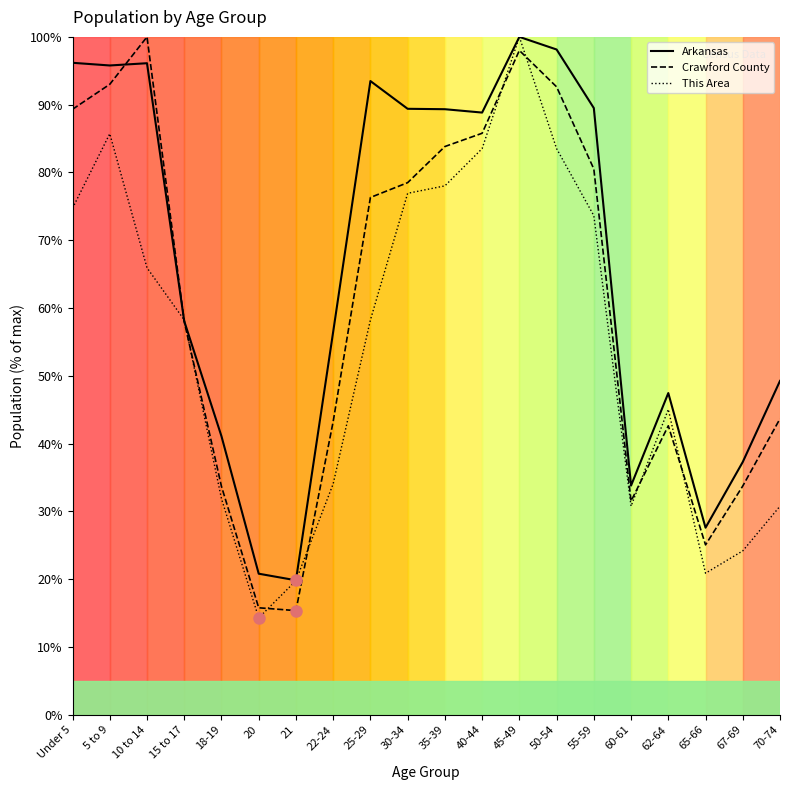

At which label is Arkansas closest to 59?

15 to 17